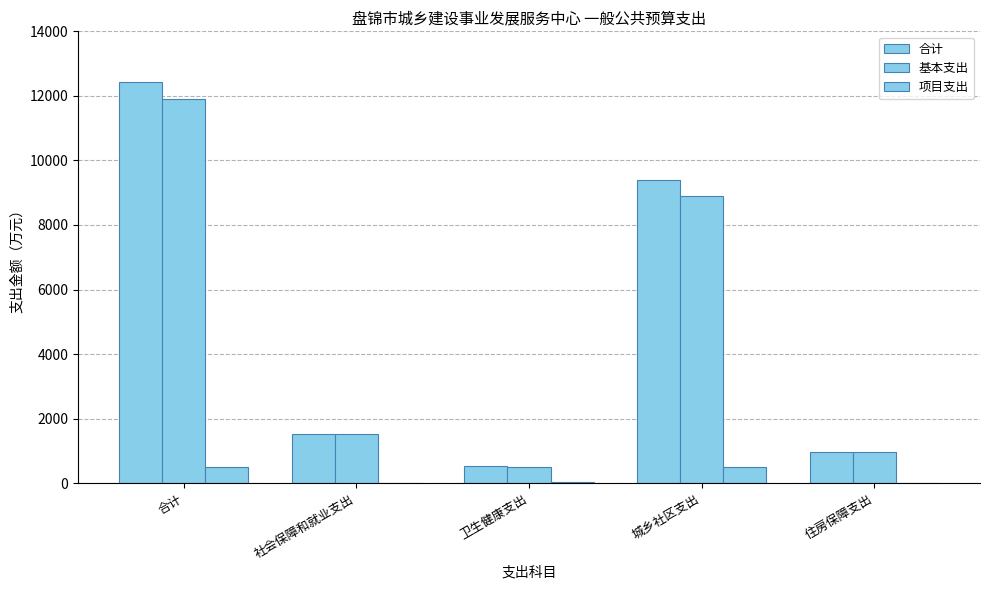

Is it true that 合计 equals 12414.9 at 合计?

True